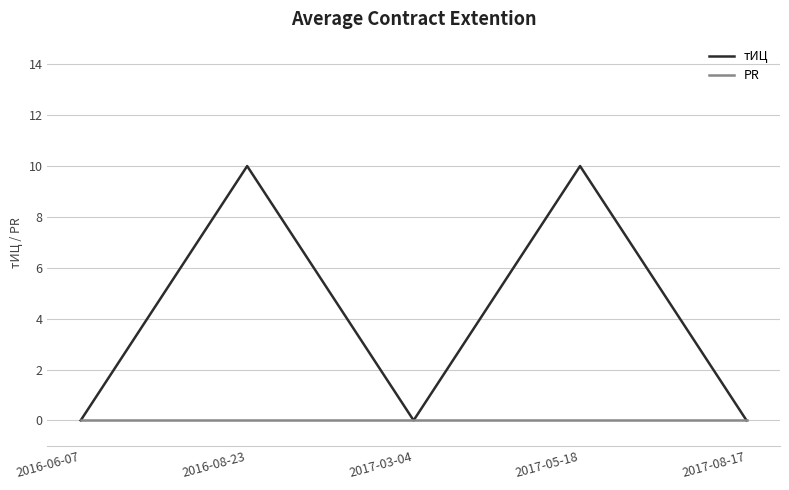

Reading left to right, extract all data points from this chart.

тИЦ: 0	10	0	10	0
PR: 0	0	0	0	0